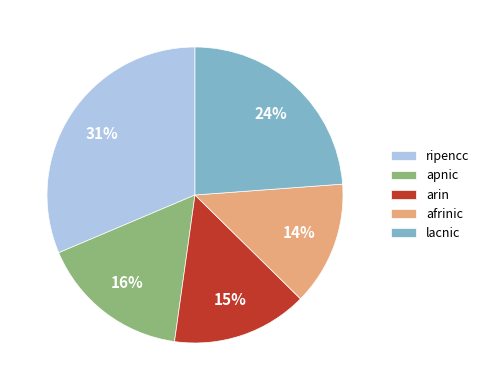

Is it true that lacnic is 24% of the pie?

True